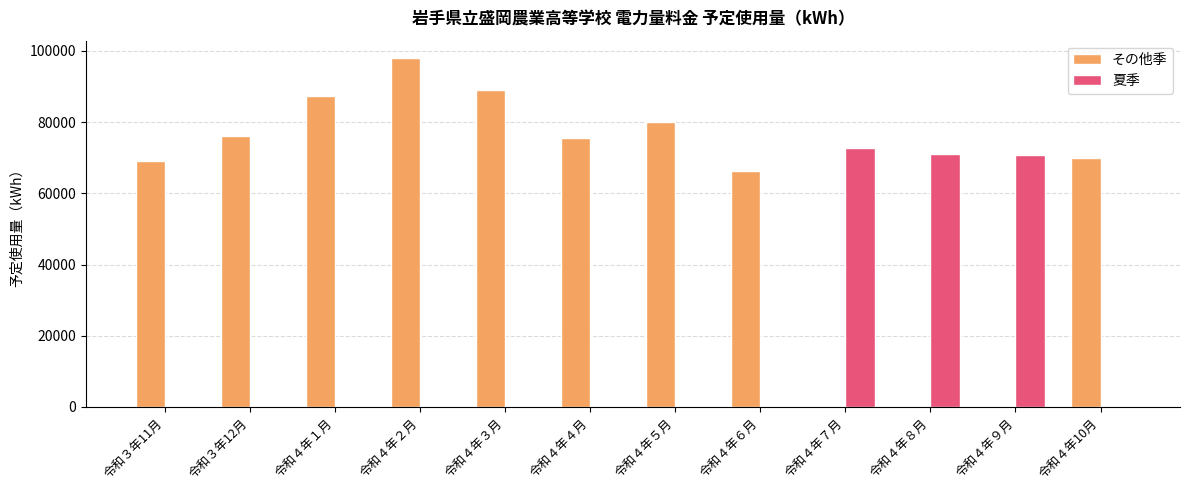

Between 令和４年５月 and 令和４年９月, which series saw the biggest shift?

その他季